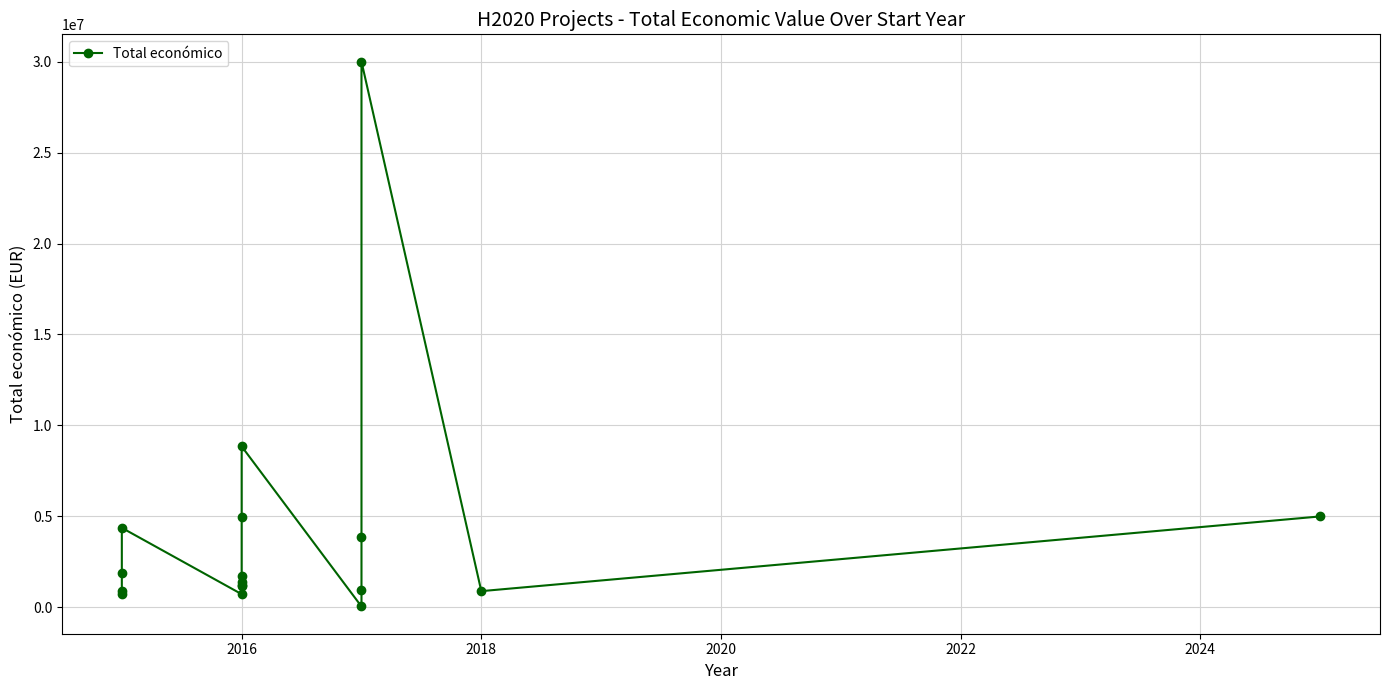

What is the minimum value shown in the chart?

50000